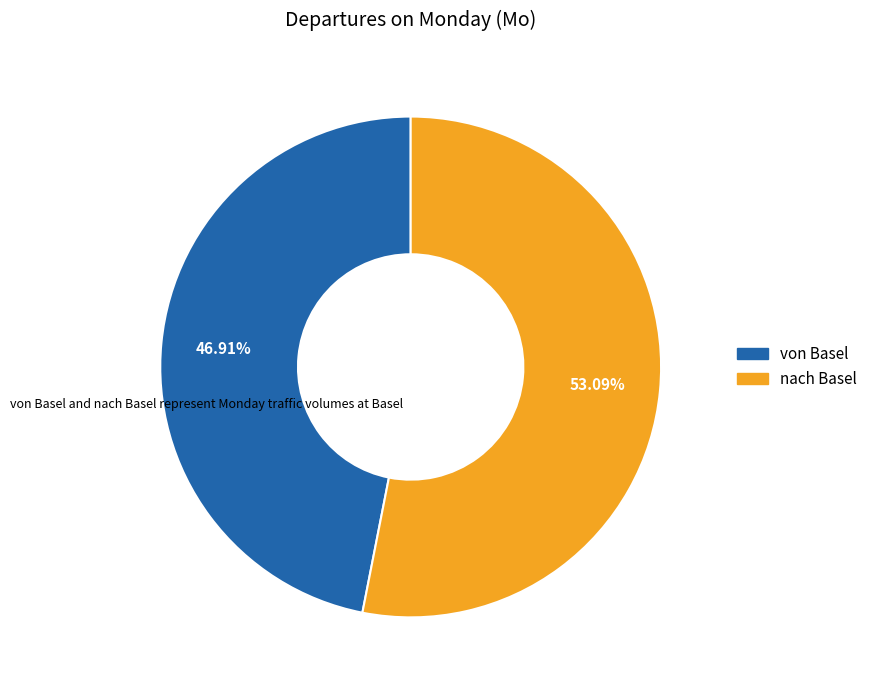

Which has a higher value, nach Basel or von Basel?

nach Basel